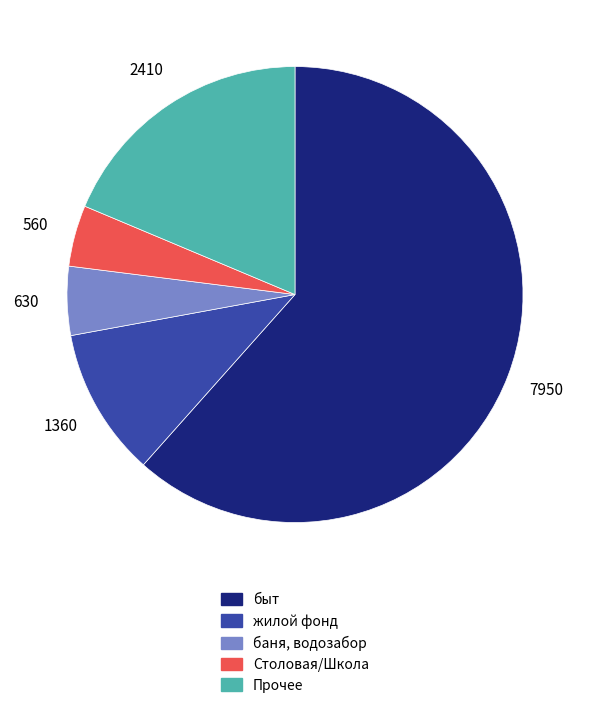

Is there any slice that represents more than half of the pie?

Yes